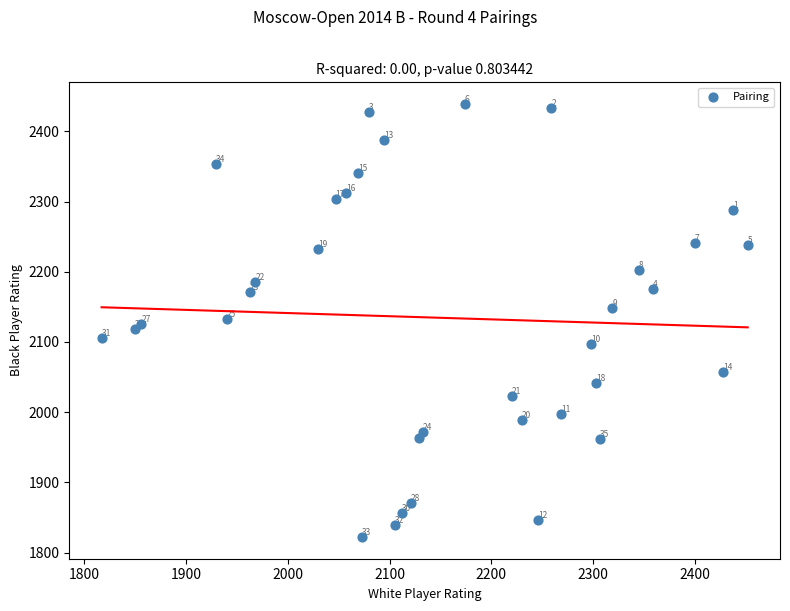

What Y value in the scatter plot is closest to 2130?

2133